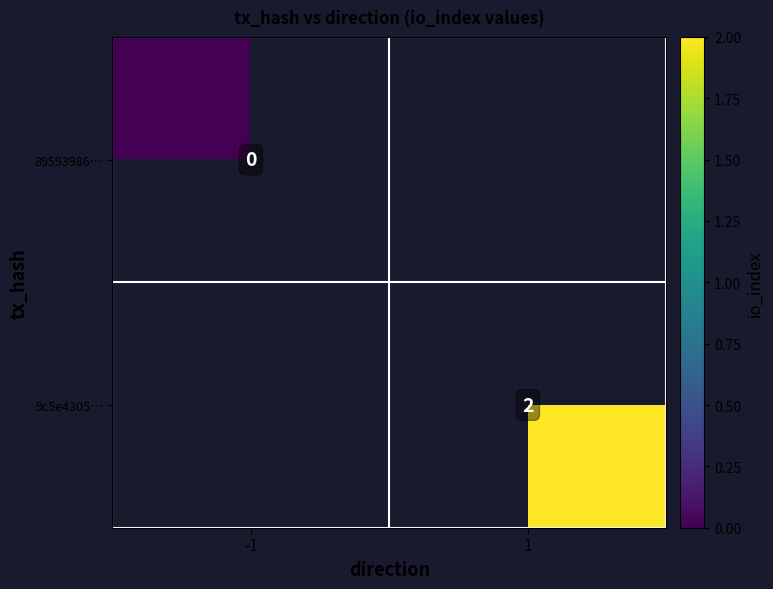

True or false: 9c5e4305… has a value of 2 at 1.

True